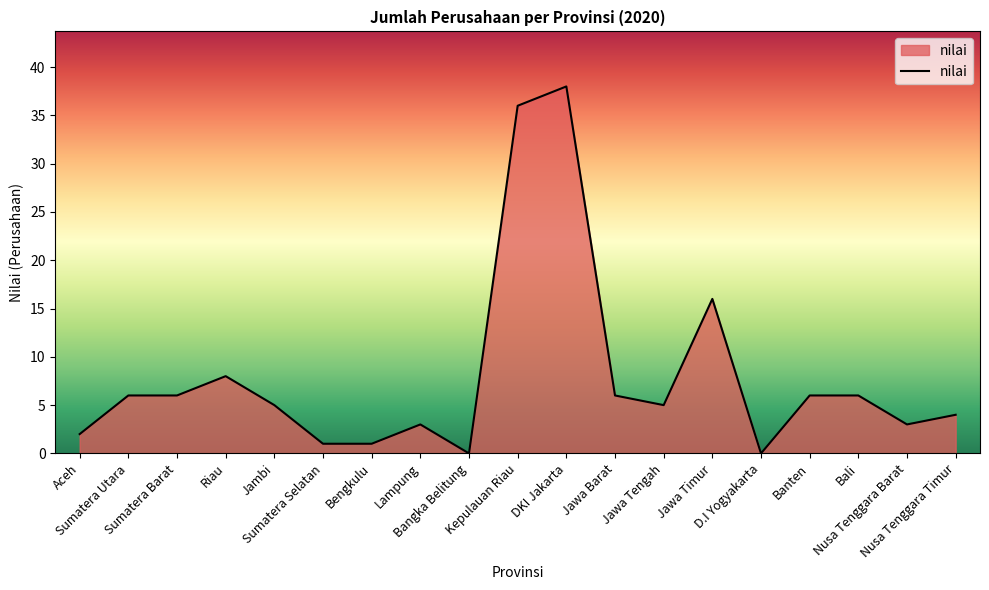

At which label is the value closest to 19?

Jawa Timur